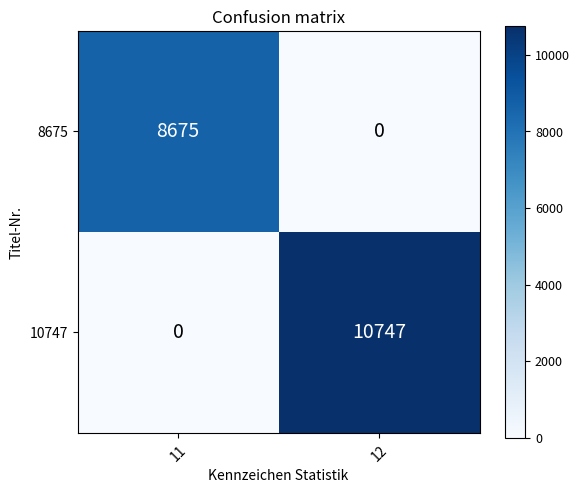

Rank the series by their average value, from lowest to highest.

8675, 10747